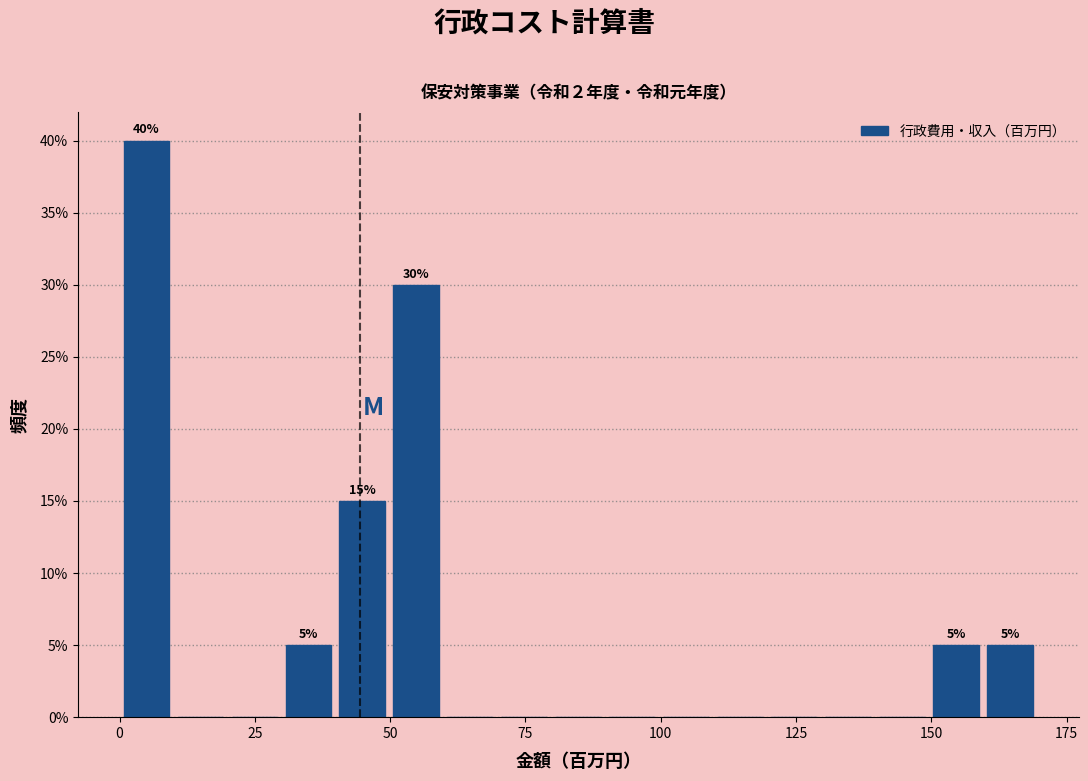

Around what value on the x-axis is the tallest bar? Give the approximate position of its centre, as read against the axis.

5